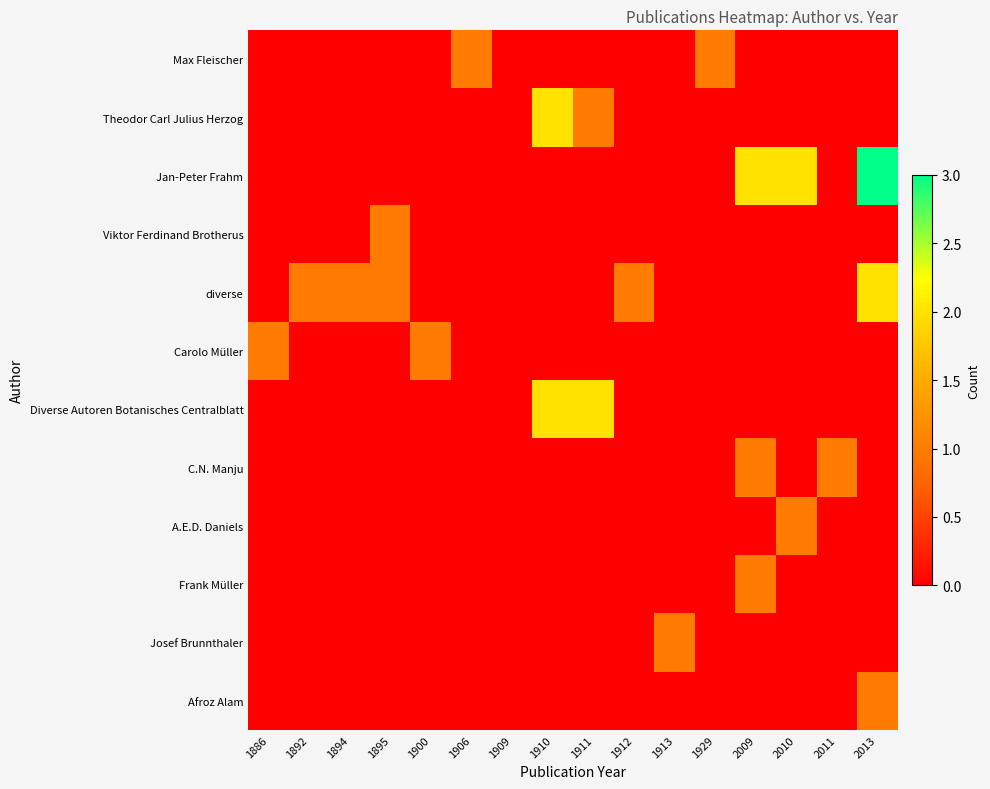

Which series has the largest total across all categories?

Jan-Peter Frahm